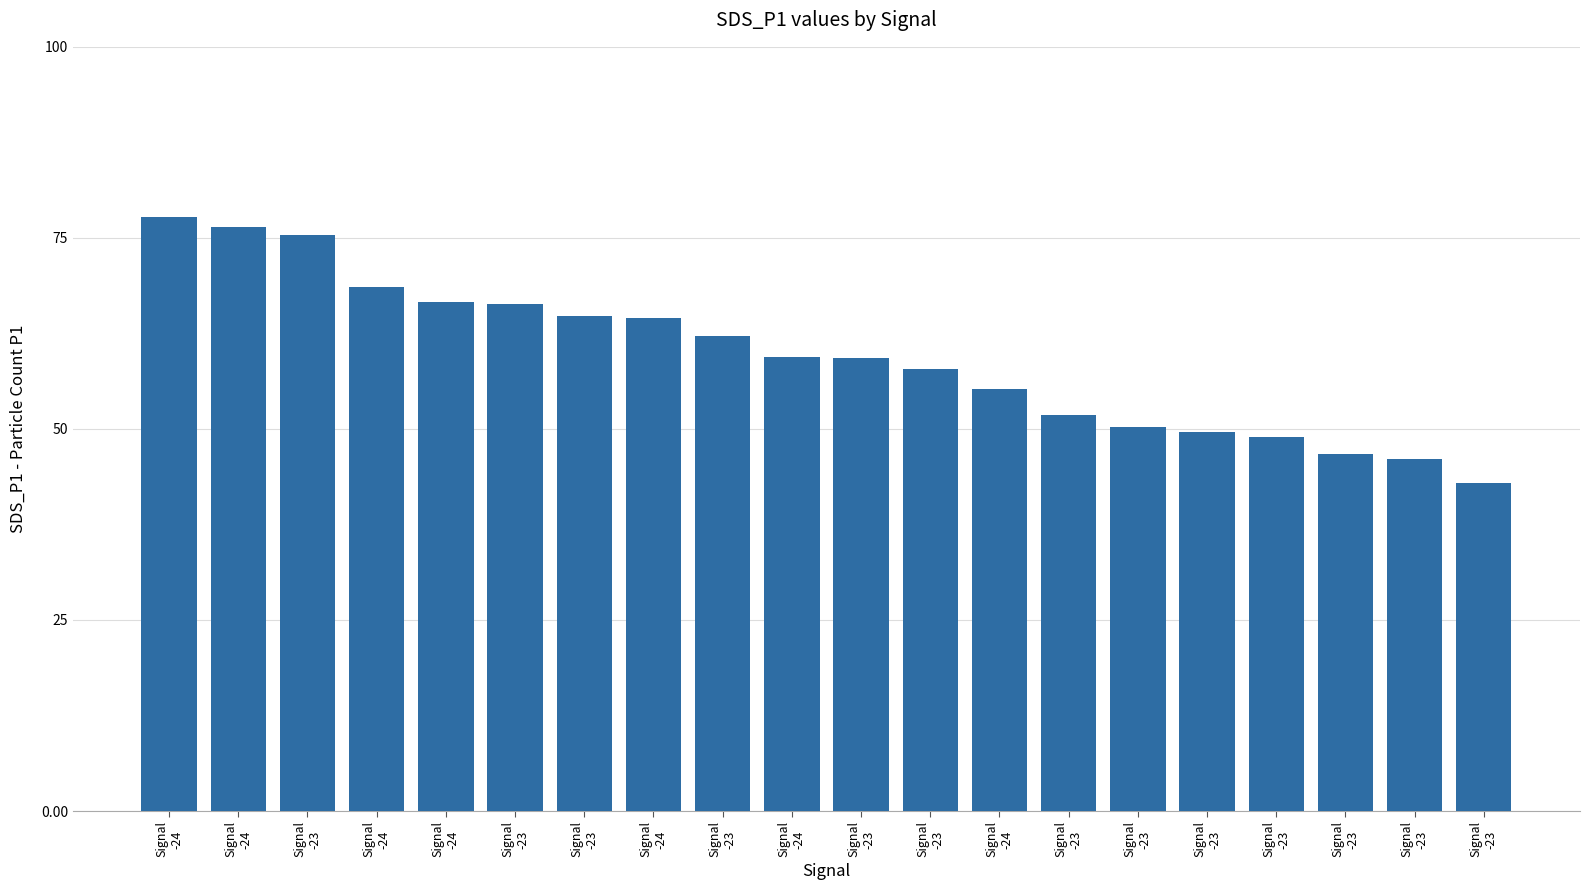

List the labels in order of value, smallest first.

Signal
-23, Signal
-23, Signal
-23, Signal
-23, Signal
-23, Signal
-23, Signal
-23, Signal
-24, Signal
-23, Signal
-23, Signal
-24, Signal
-23, Signal
-24, Signal
-23, Signal
-23, Signal
-24, Signal
-24, Signal
-23, Signal
-24, Signal
-24